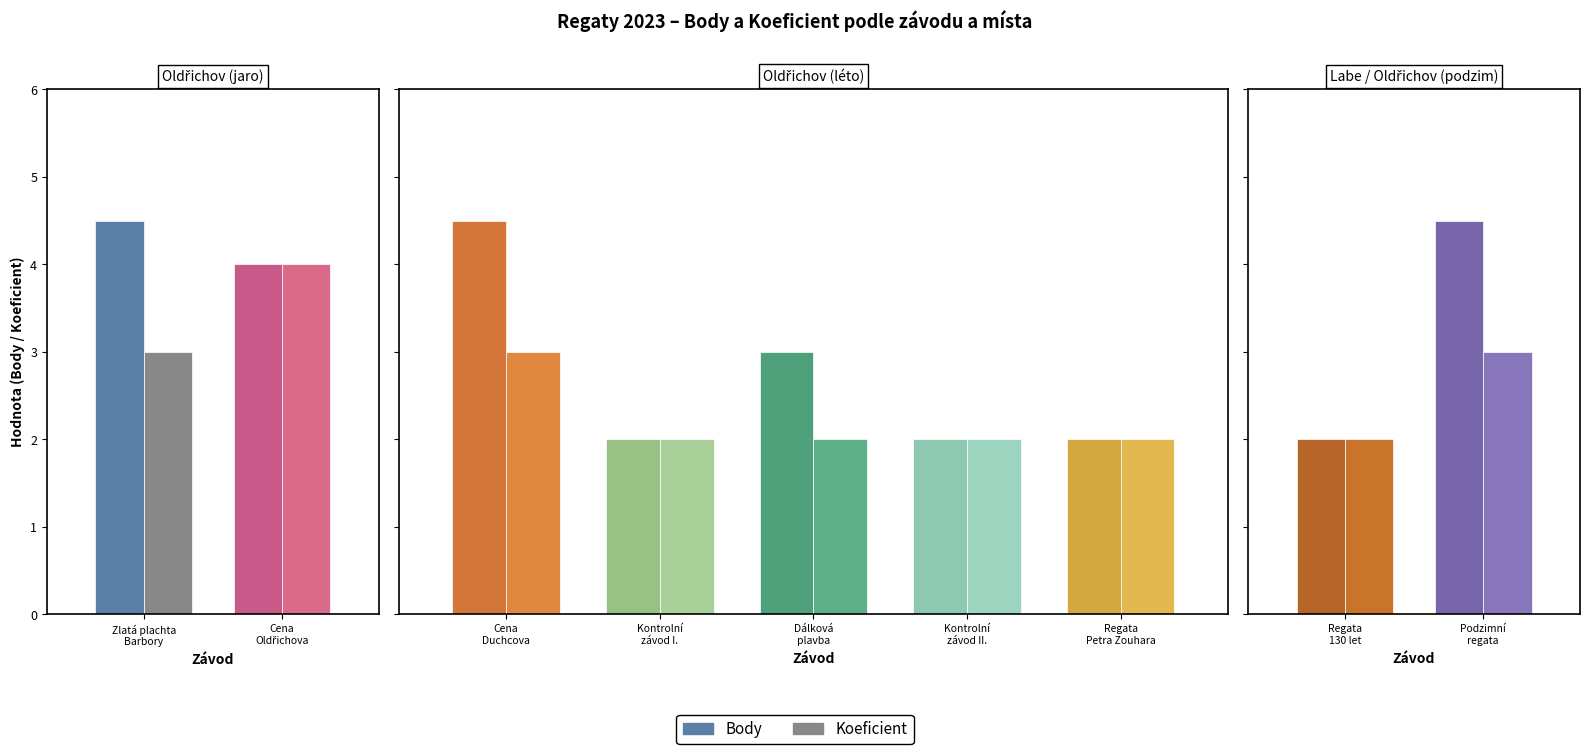

What is the spread (max minus min) of values at 4?

1.0